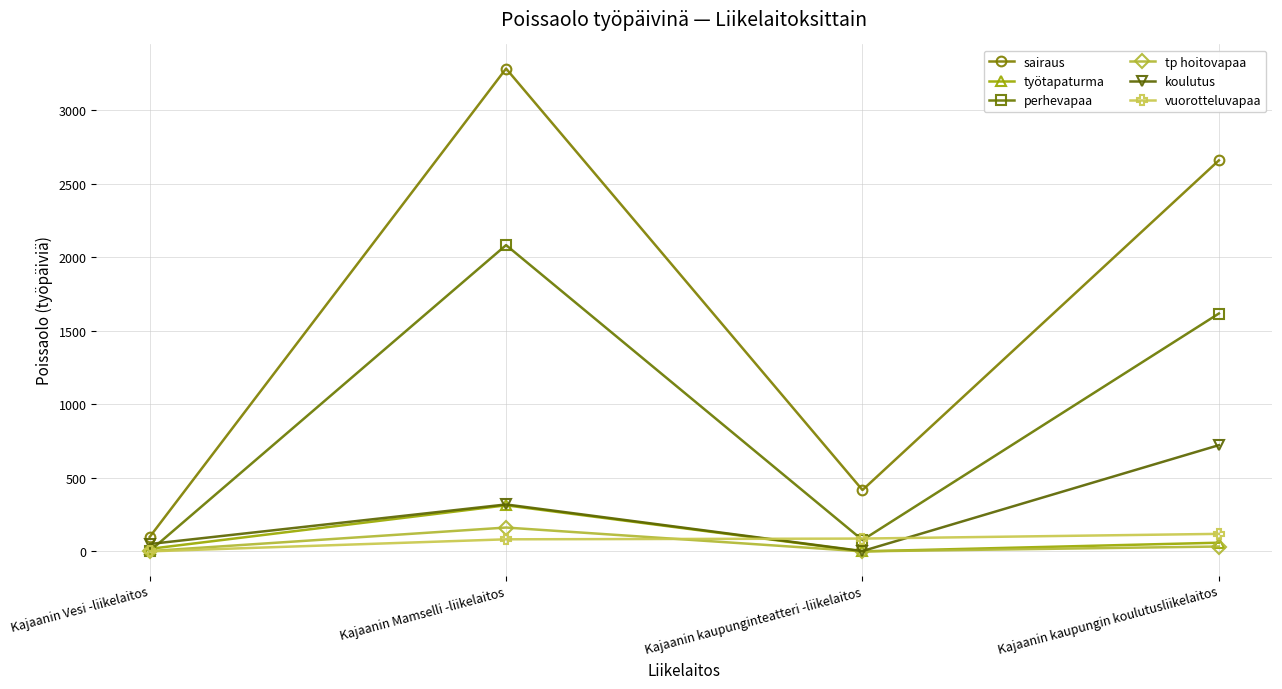

List the labels in order of perhevapaa value, smallest first.

Kajaanin Vesi -liikelaitos, Kajaanin kaupunginteatteri -liikelaitos, Kajaanin kaupungin koulutusliikelaitos, Kajaanin Mamselli -liikelaitos